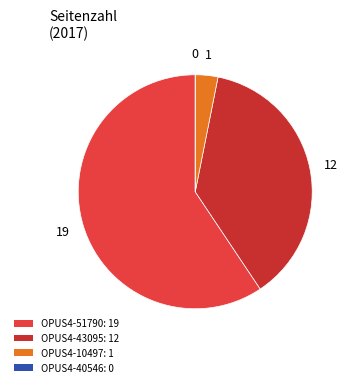

To the nearest percent, what is the combined percentage of OPUS4-51790 and OPUS4-10497?

62%